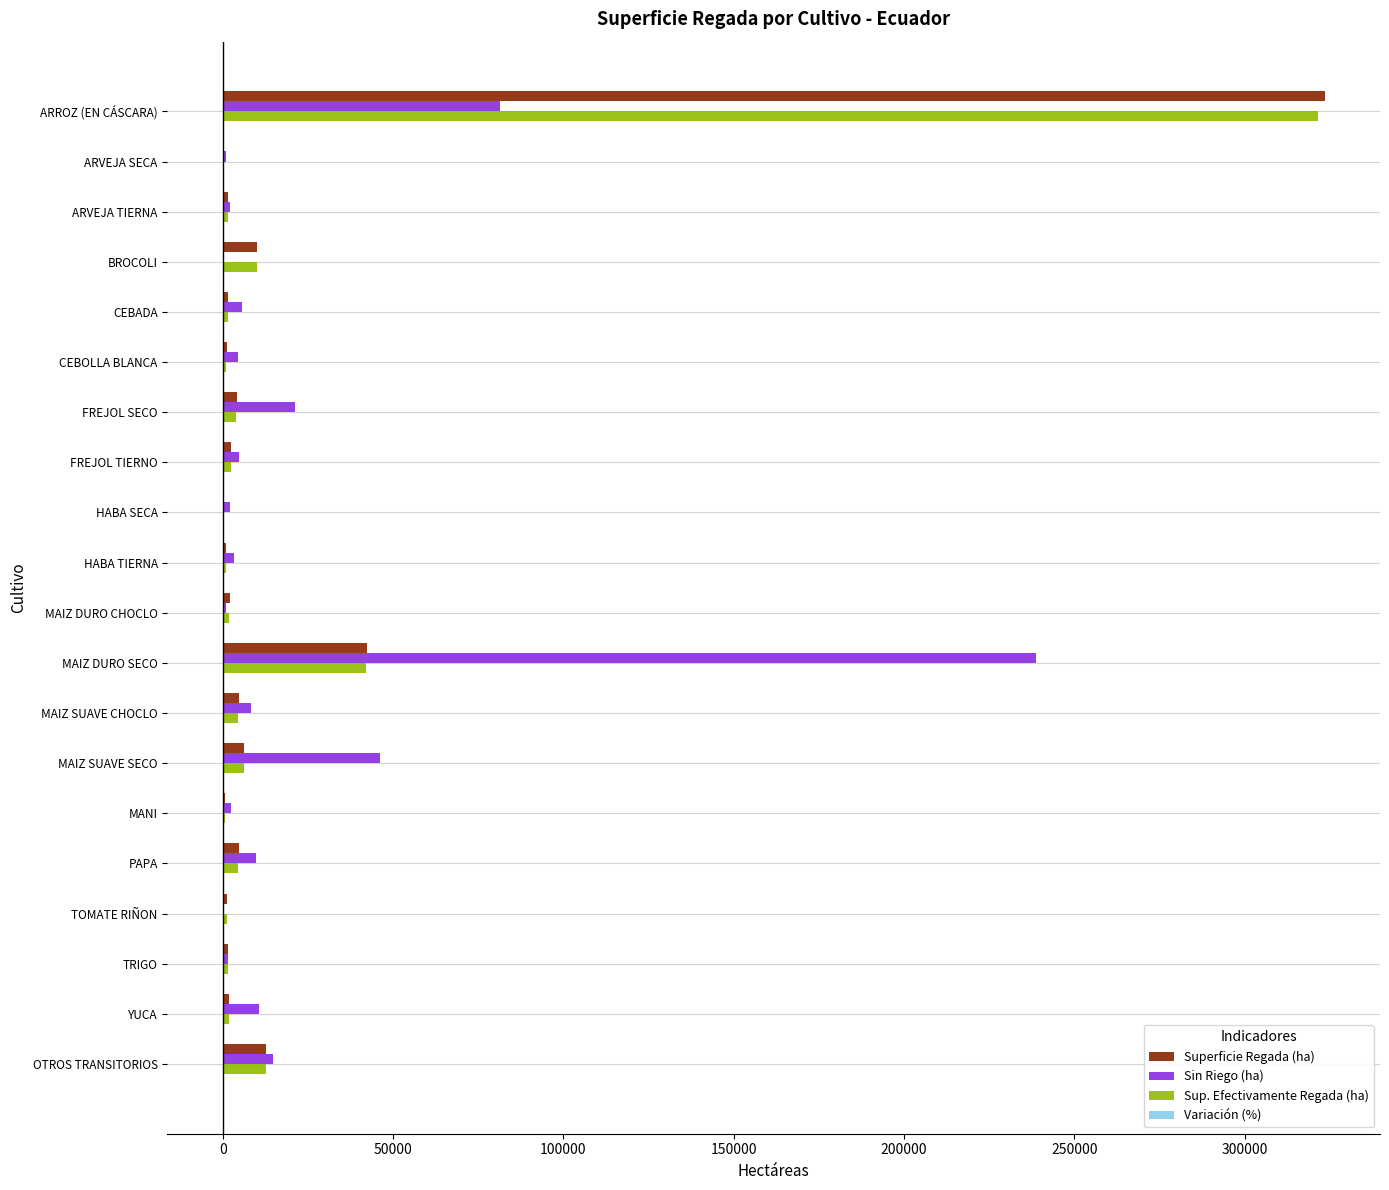

Which category has the highest value in the Superficie Regada (ha) series?

ARROZ (EN CÁSCARA)